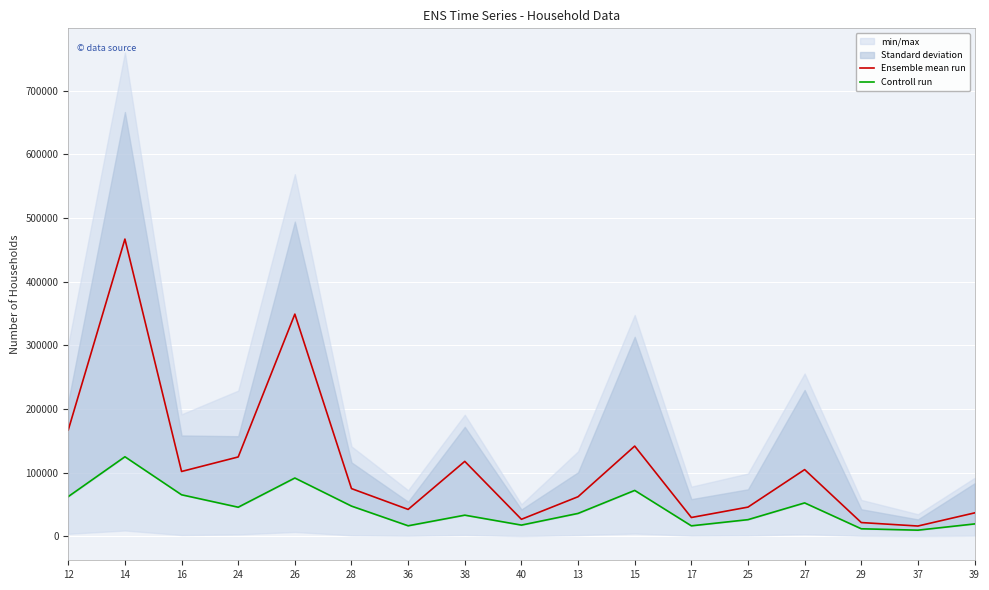

List the series in order of their overall mean, lowest first.

Controll run, Ensemble mean run